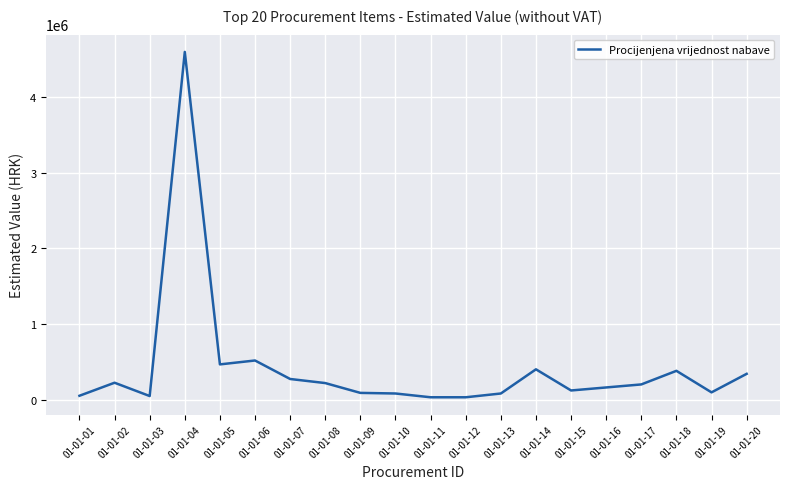

What is the difference between the values at 01-01-20 and 01-01-18?

40000